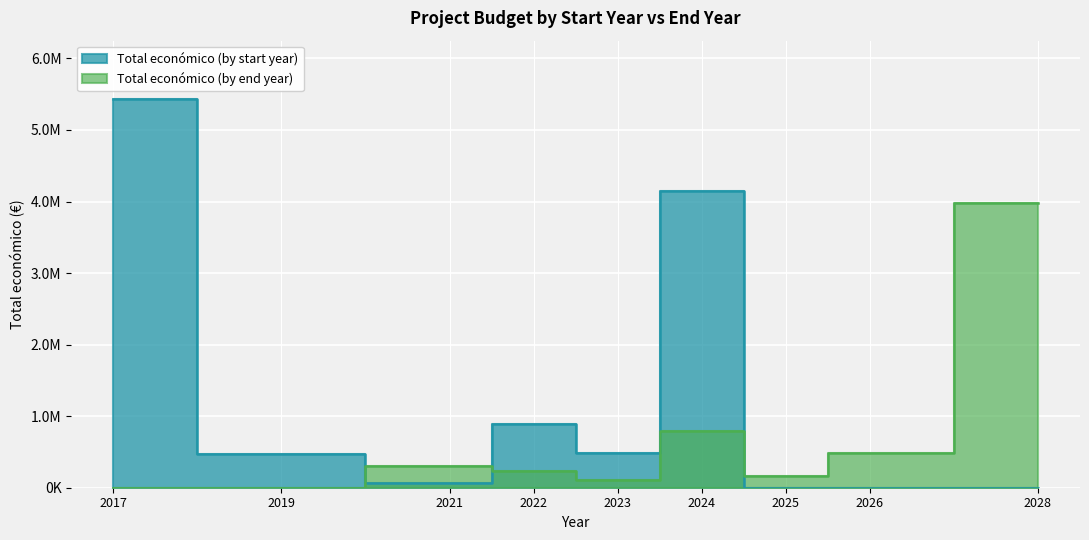

How many points are higher than both their immediate neighbors (excluding endpoints)?

2